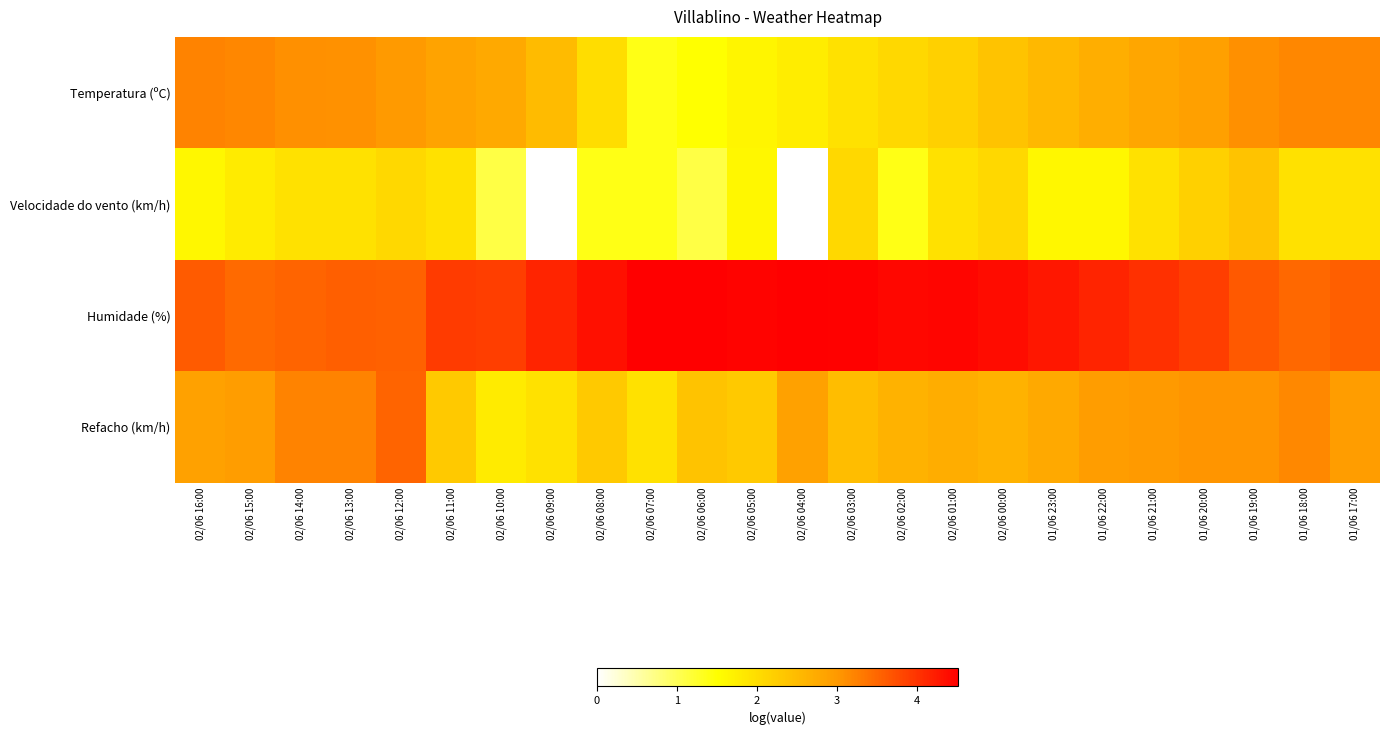

Rank the series by their maximum value, from lowest to highest.

Velocidade do vento (km/h), Temperatura (ºC), Refacho (km/h), Humidade (%)